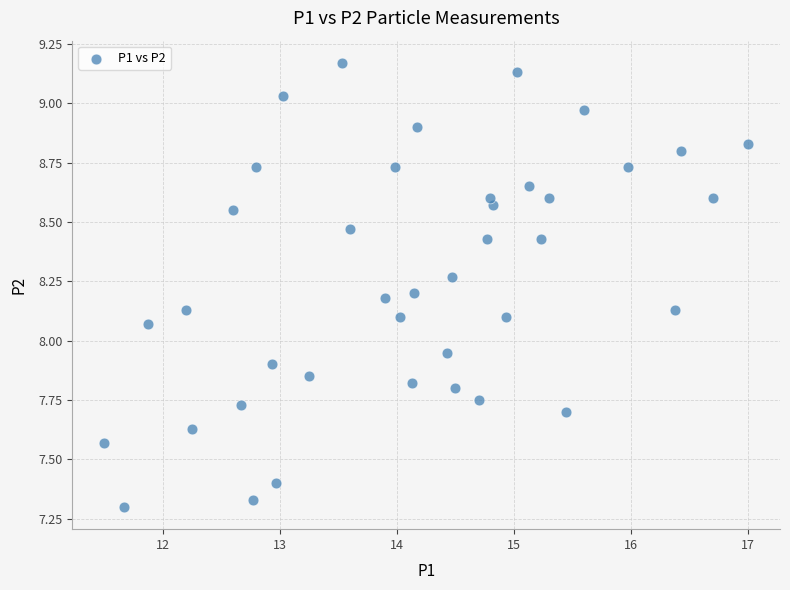

What is the range of X values (max minus min)?

5.5